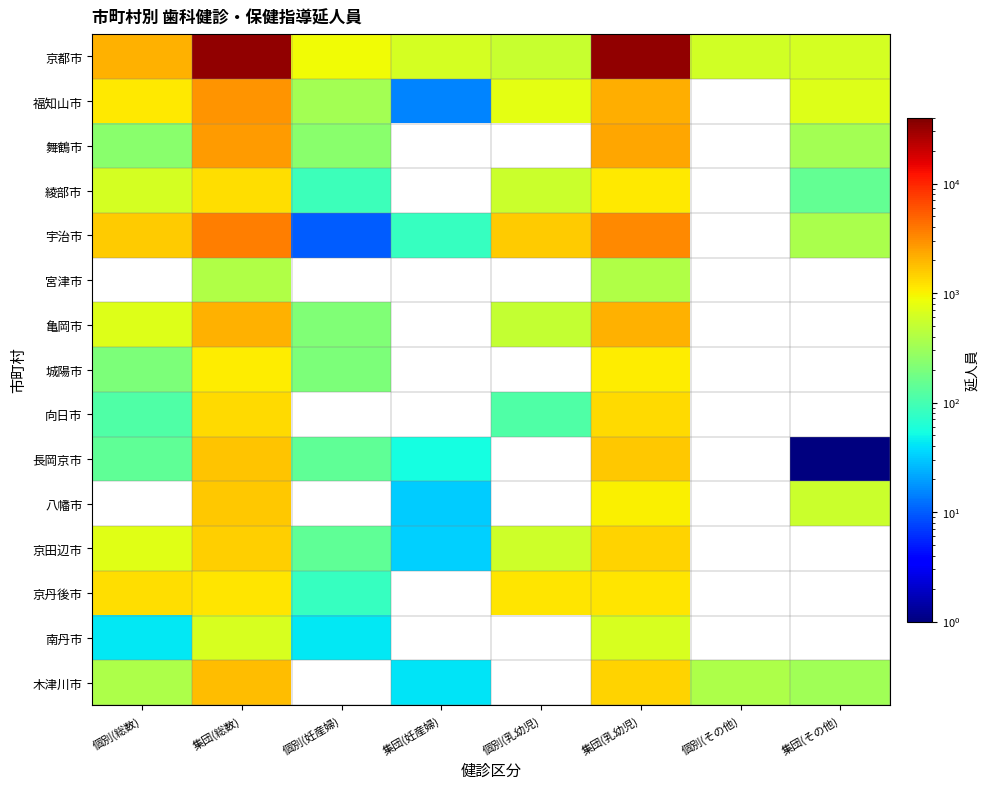

Which series has the largest total across all categories?

京都市